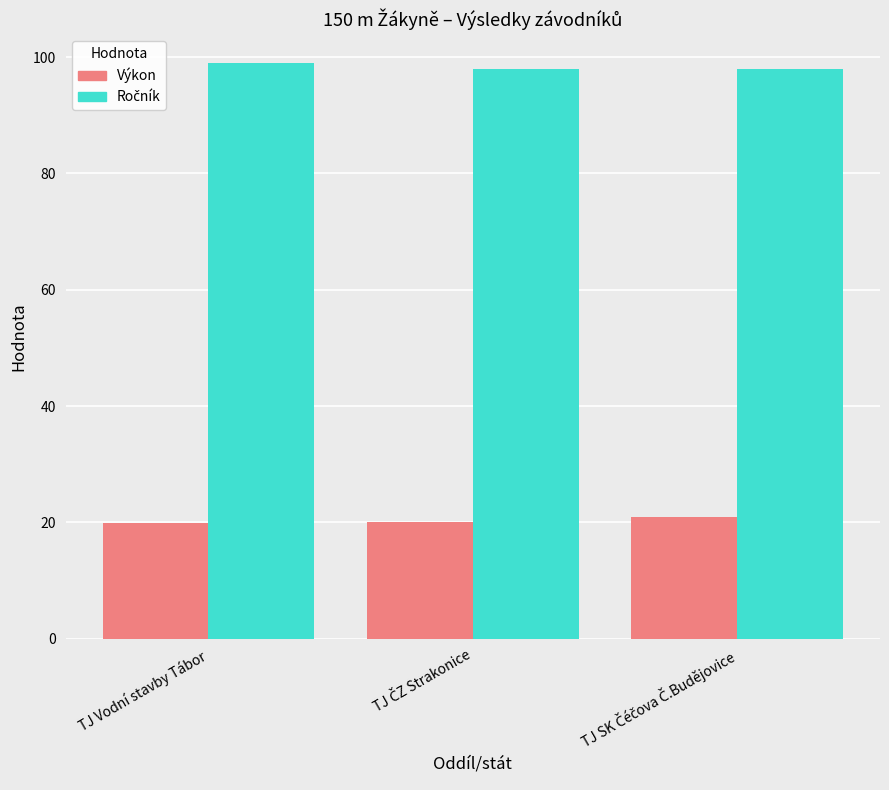

What is the minimum value shown in the chart?

19.8